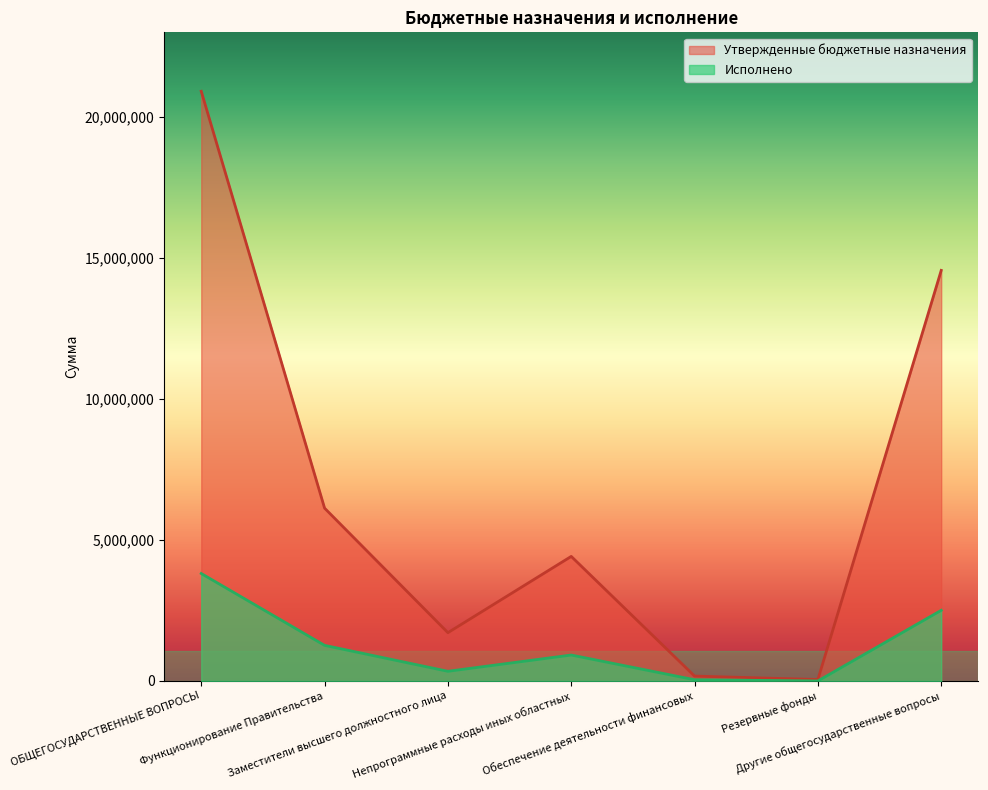

What is the label of the 6th point from the right?

Функционирование Правительства